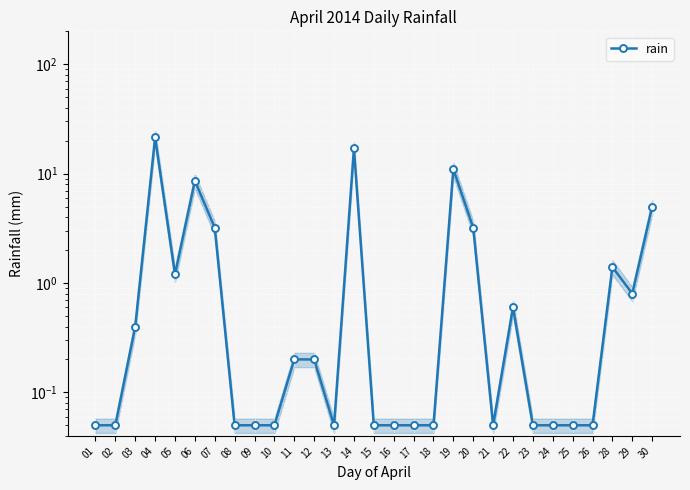

Is it true that the value at 01 is 0.1?

False